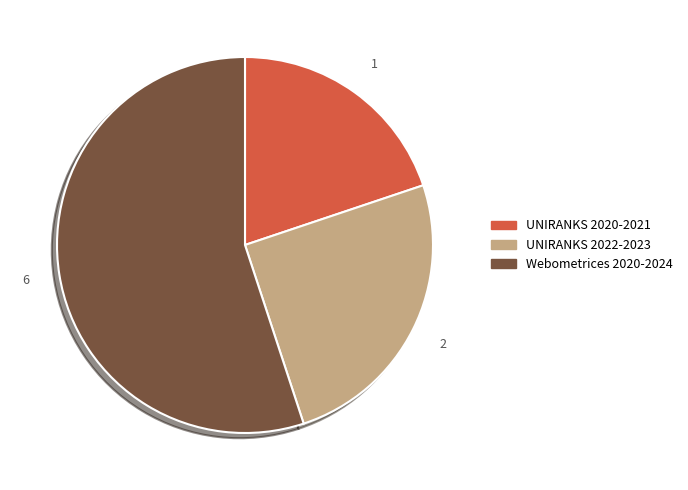

What is the smallest slice in the pie chart?

UNIRANKS 2020-2021